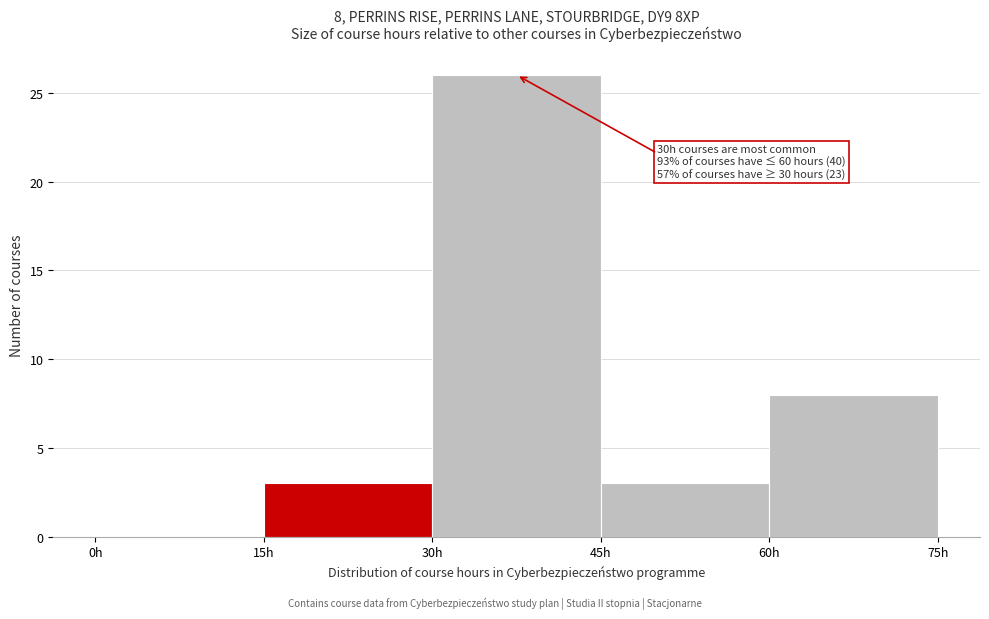

Over which range of the x-axis is the bar tallest?

30 to 45